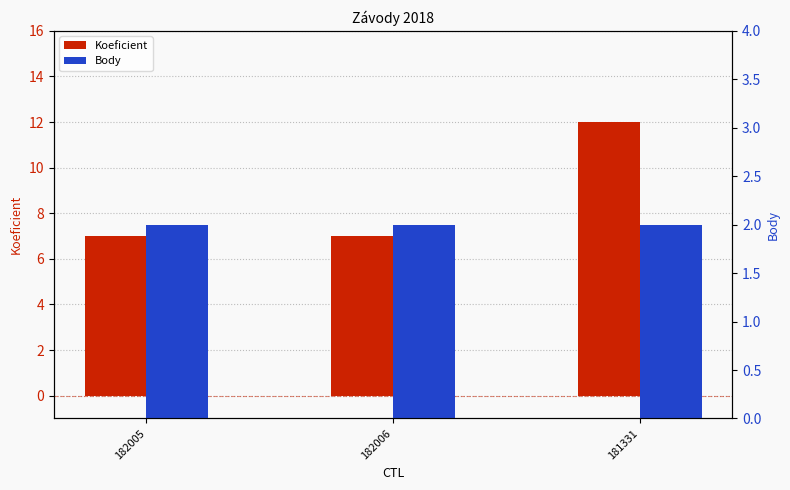

True or false: Body has a value of 2 at 181331.

True